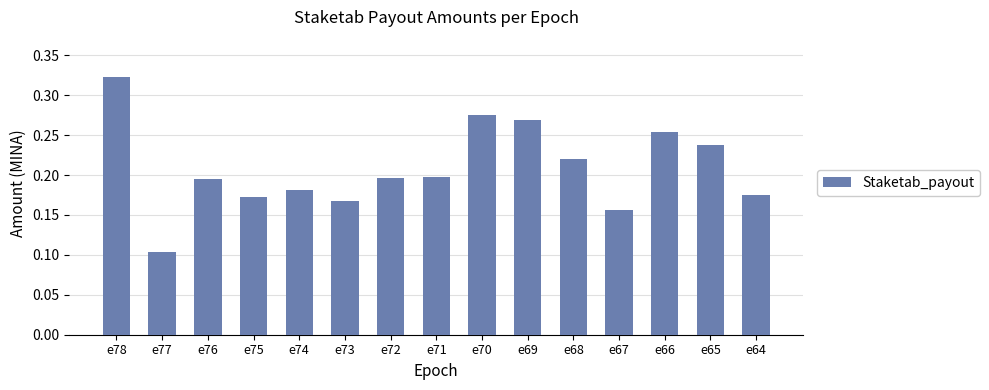

Which label corresponds to the smallest value in the chart?

e77